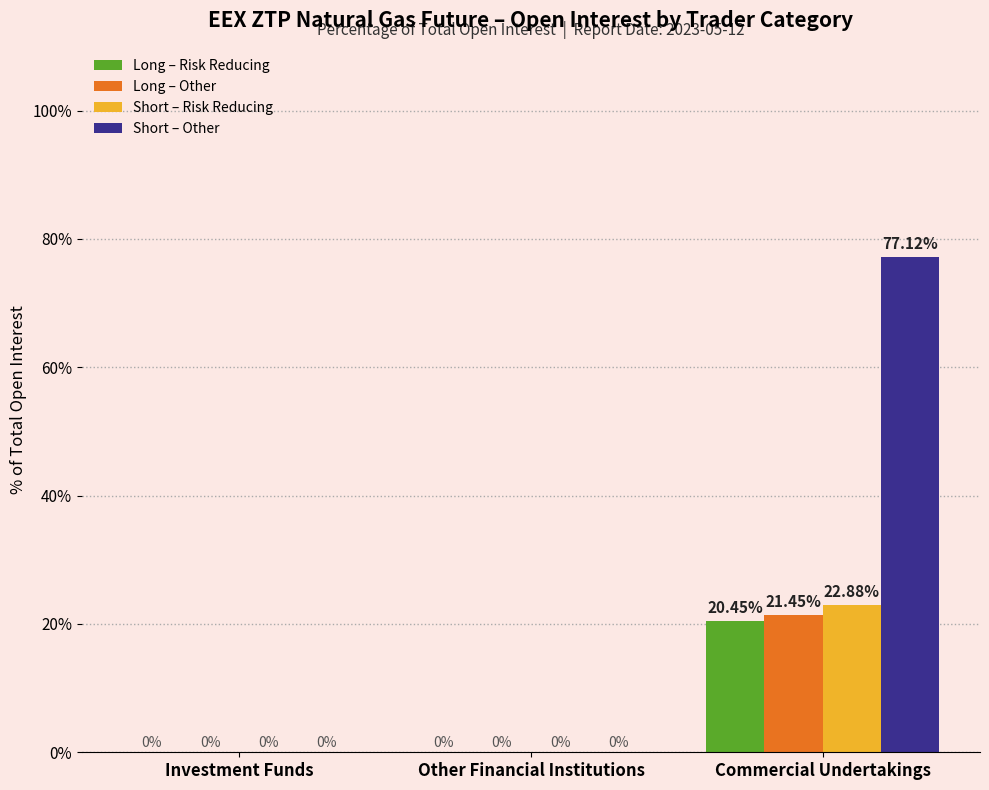

Is the value of Long – Risk Reducing at Investment Funds greater than the value of Long – Other at Commercial Undertakings?

No